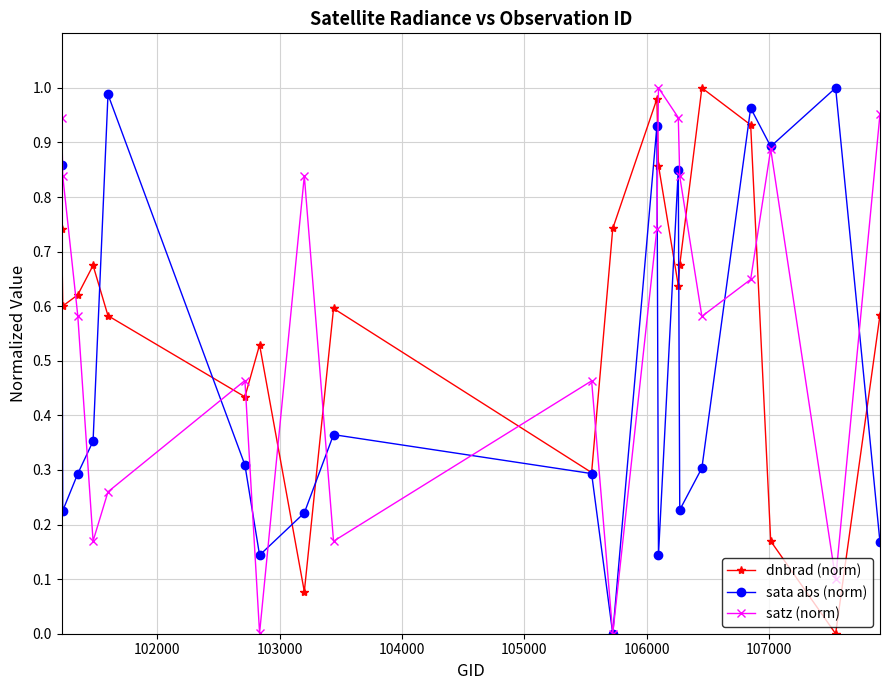

In dnbrad (norm), how many points are higher than both neighbors (excluding endpoints)?

5